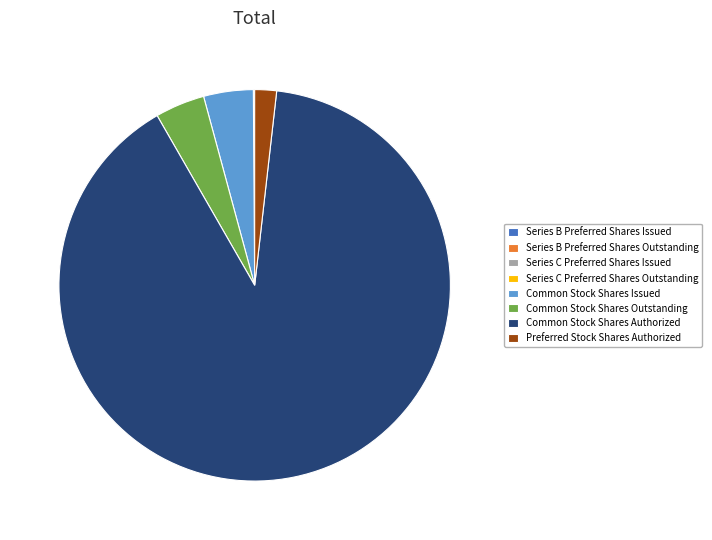

The Common Stock Shares Authorized slice represents 97% of the pie. True or false?

False